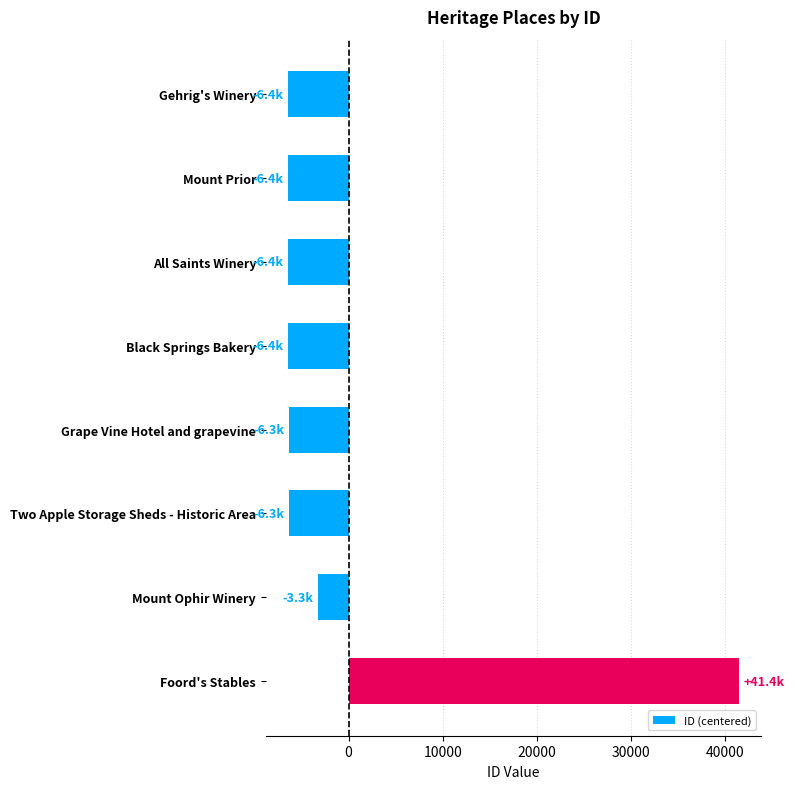

What is the change in value from All Saints Winery to Foord's Stables?

+47791.0